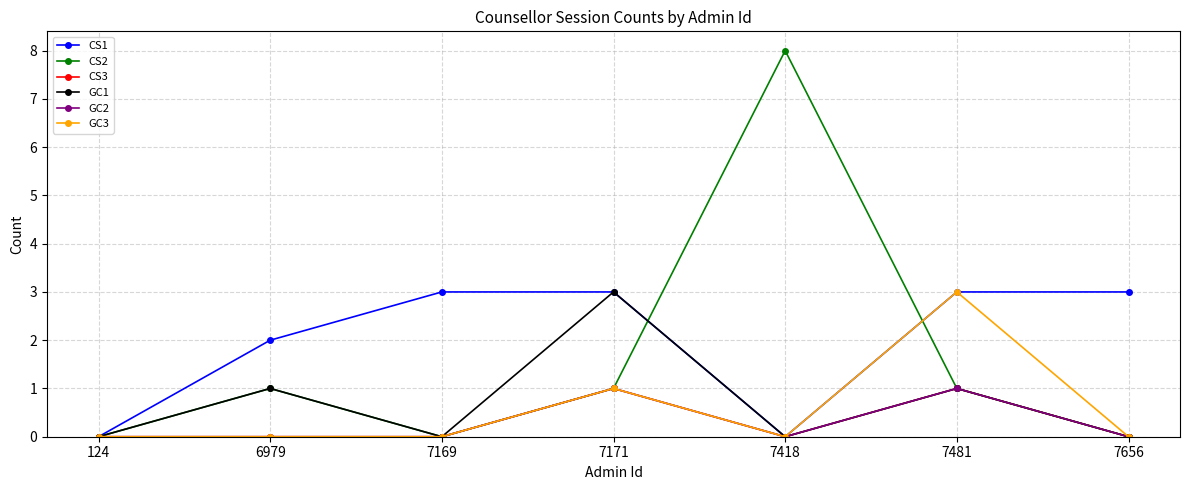

Is this an area chart (filled region under the line)?

No